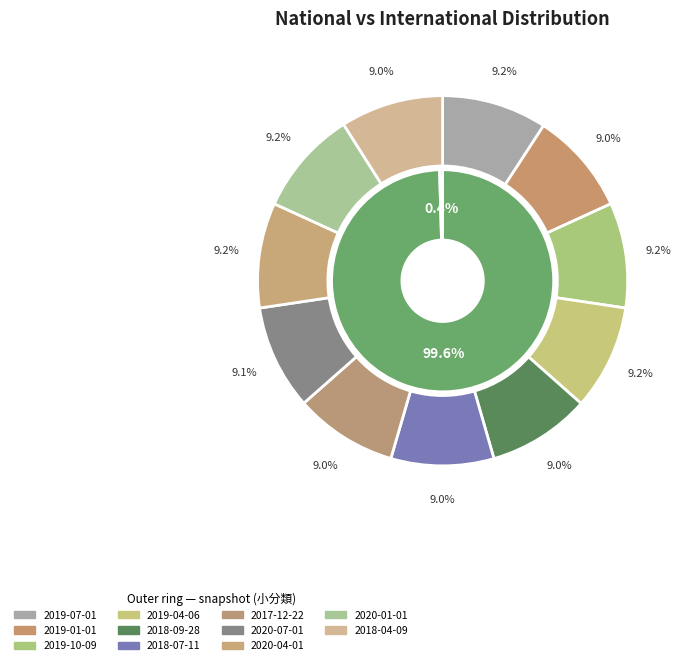

To the nearest percent, what portion does 2018-09-28 represent?

9%